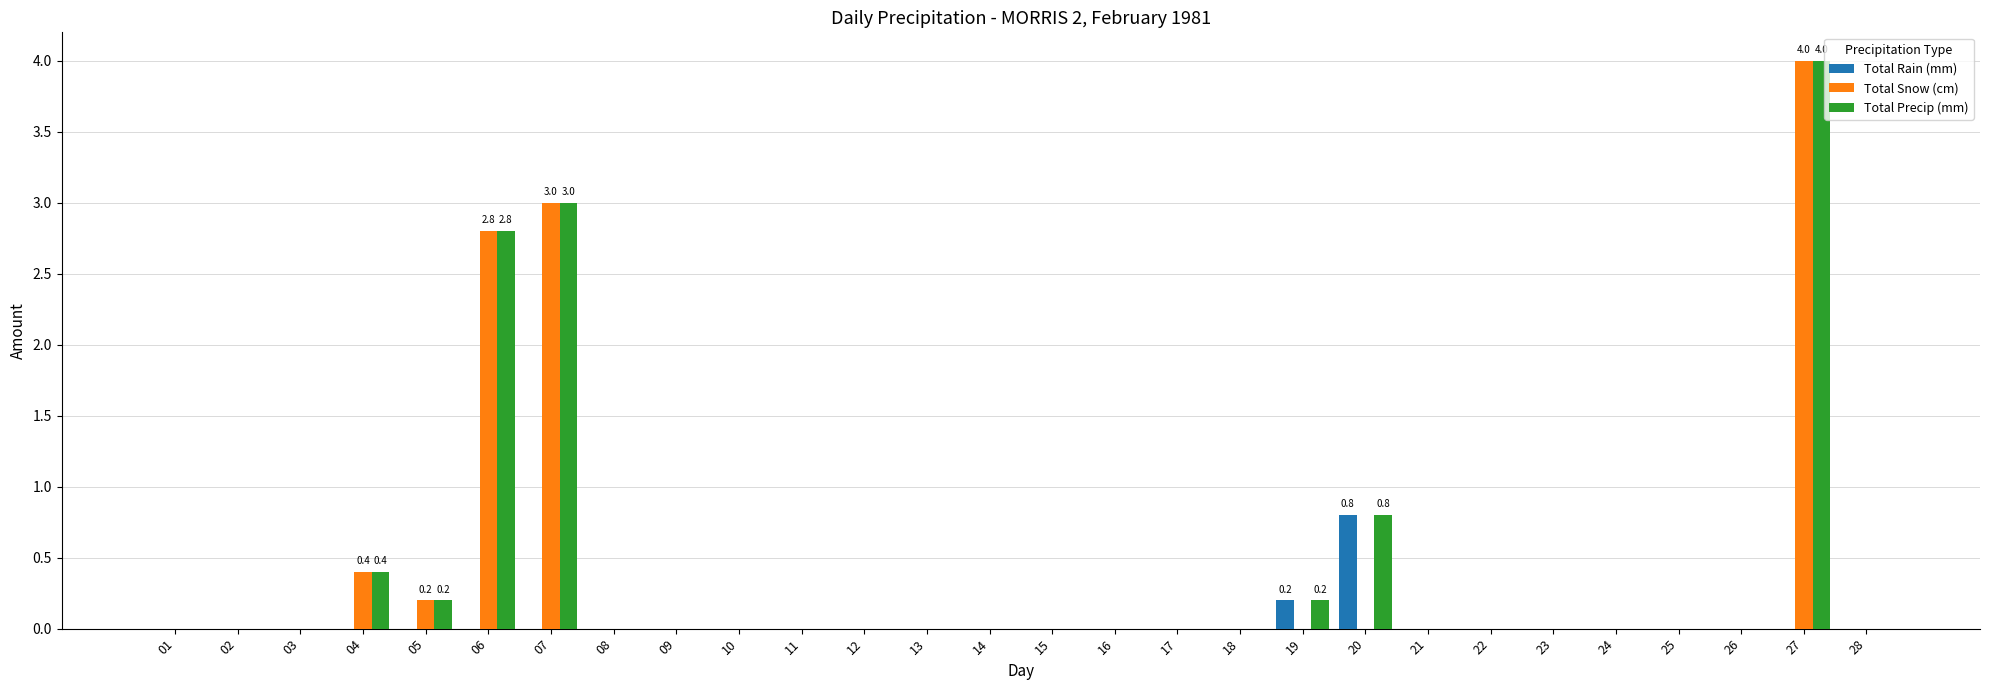

What is the sum of all Total Precip (mm) values?

11.4